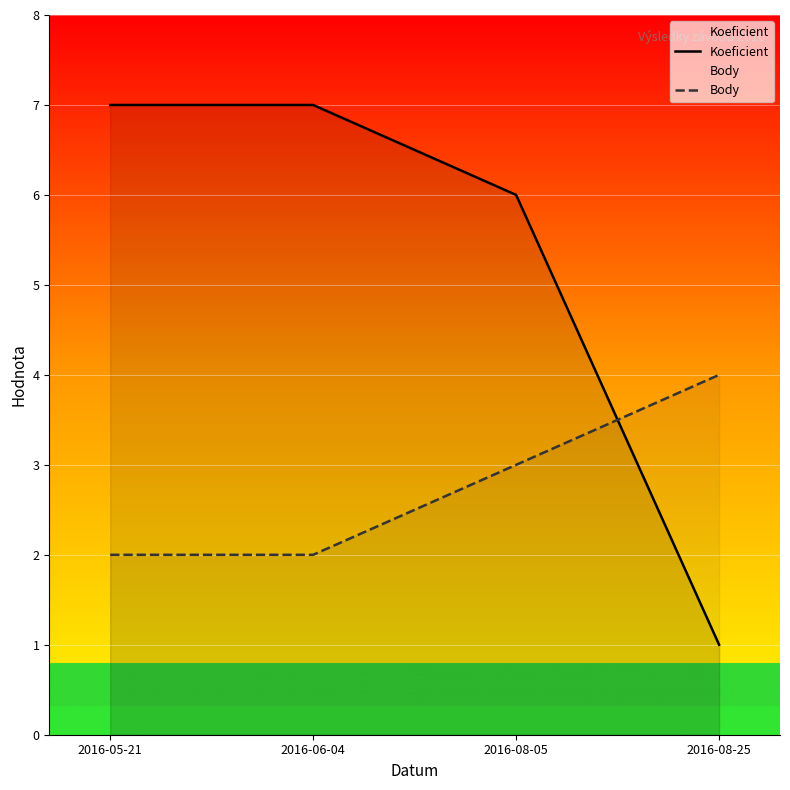

How many intersections are there between Koeficient and Body?

1